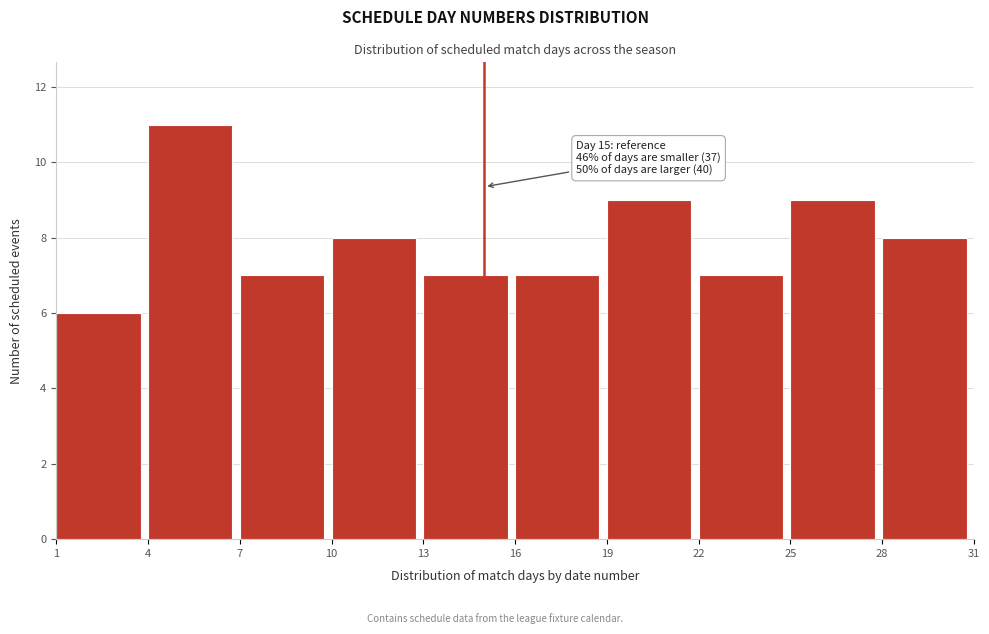

Which range on the x-axis has the tallest bar?

4 to 7